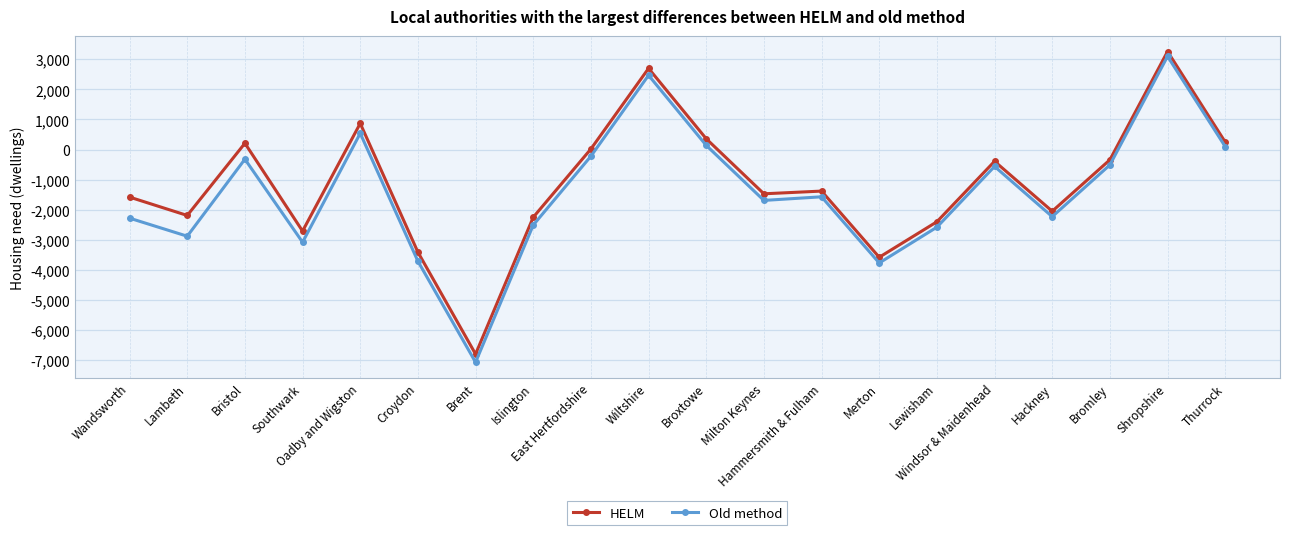

What is the maximum value shown in the chart?

3260